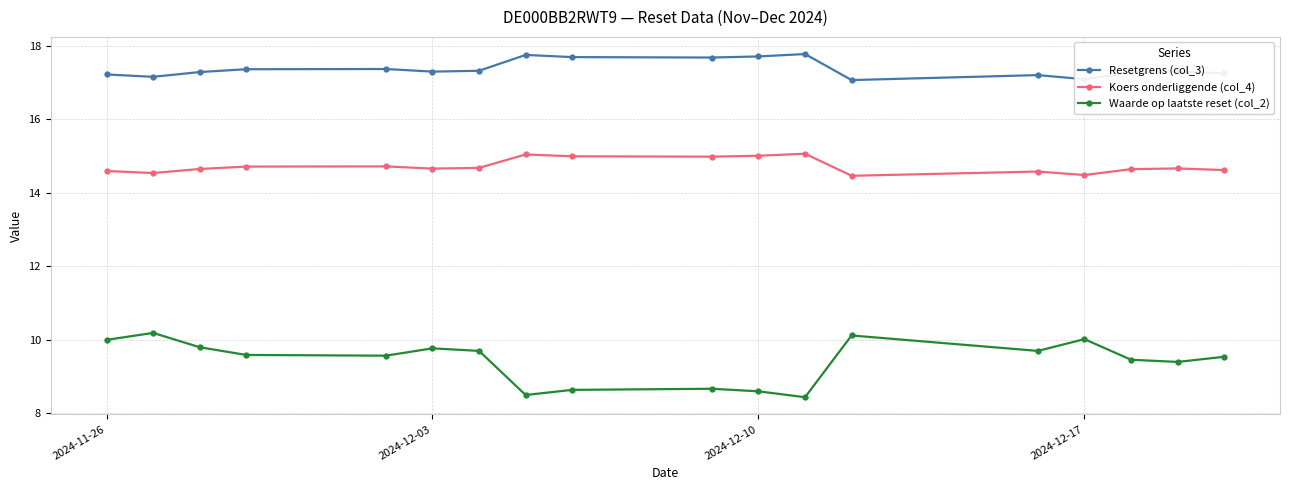

What is the value of the Waarde op laatste reset (col_2) point at the 8th from the left?

8.5